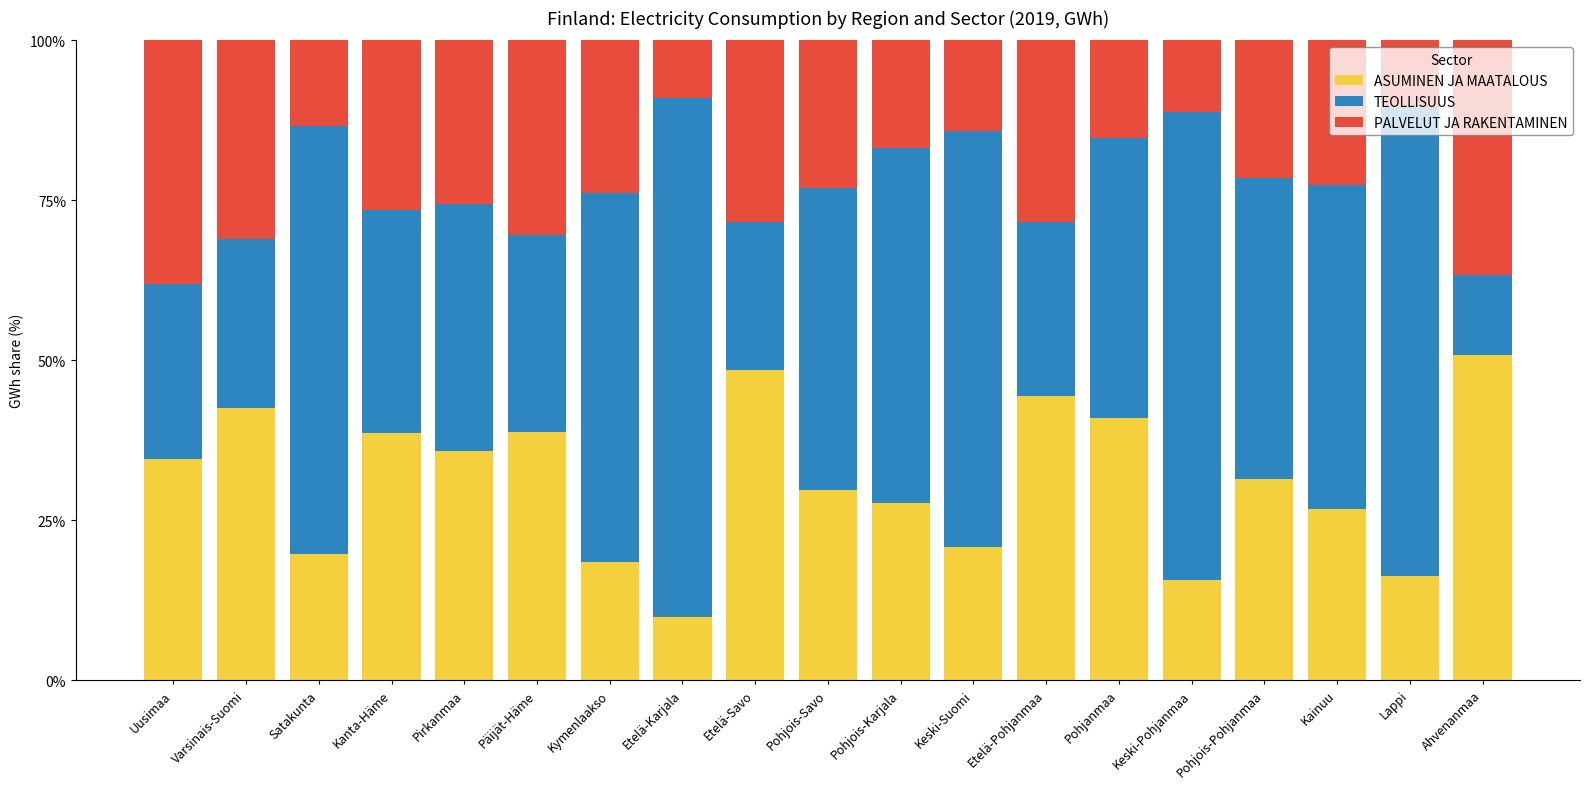

What is the difference between the maximum and minimum values in the ASUMINEN JA MAATALOUS series?

41.0